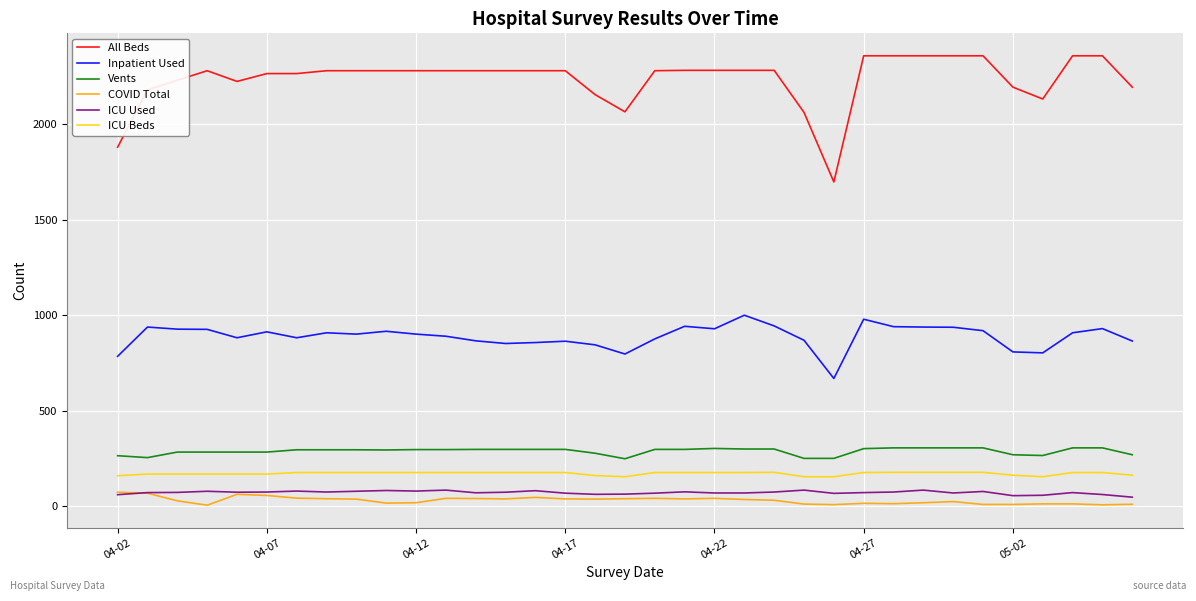

Which series has the largest total across all categories?

All Beds